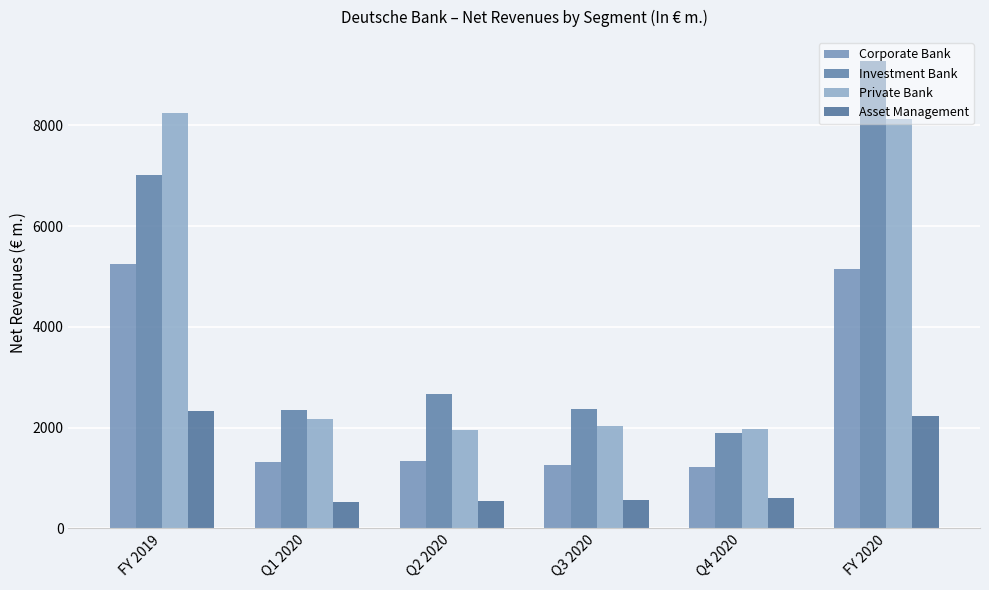

What is the difference between the highest and lowest values at Q4 2020?

1364.4